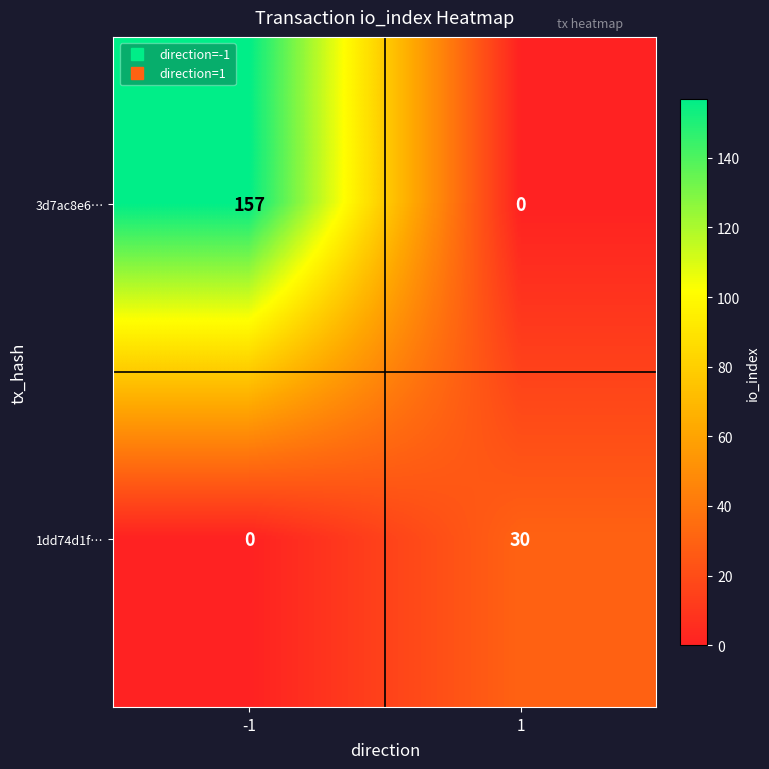

Which series has the largest total across all categories?

3d7ac8e6…